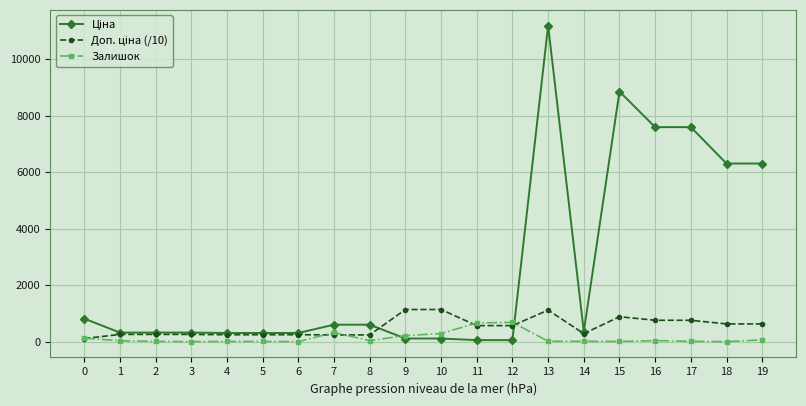

At which category is the sum across all series the highest?

13